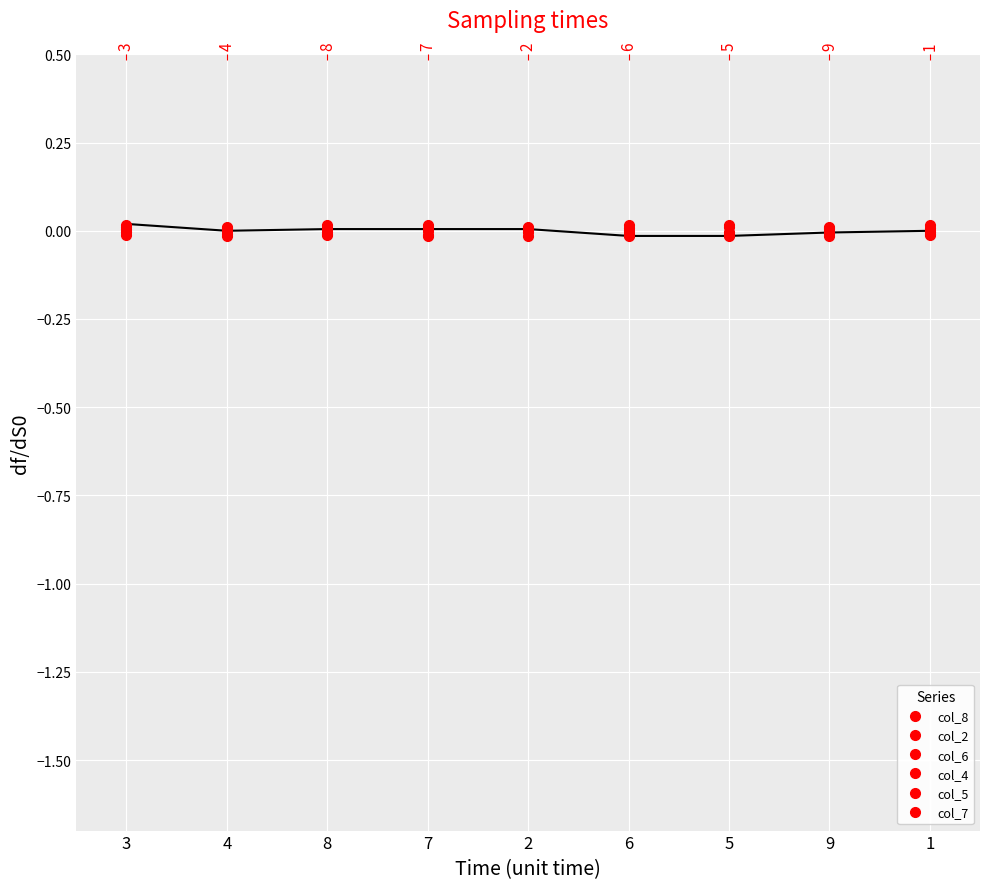

List the series in order of their peak value, highest first.

col_8, col_2, col_6, col_4, col_5, col_7